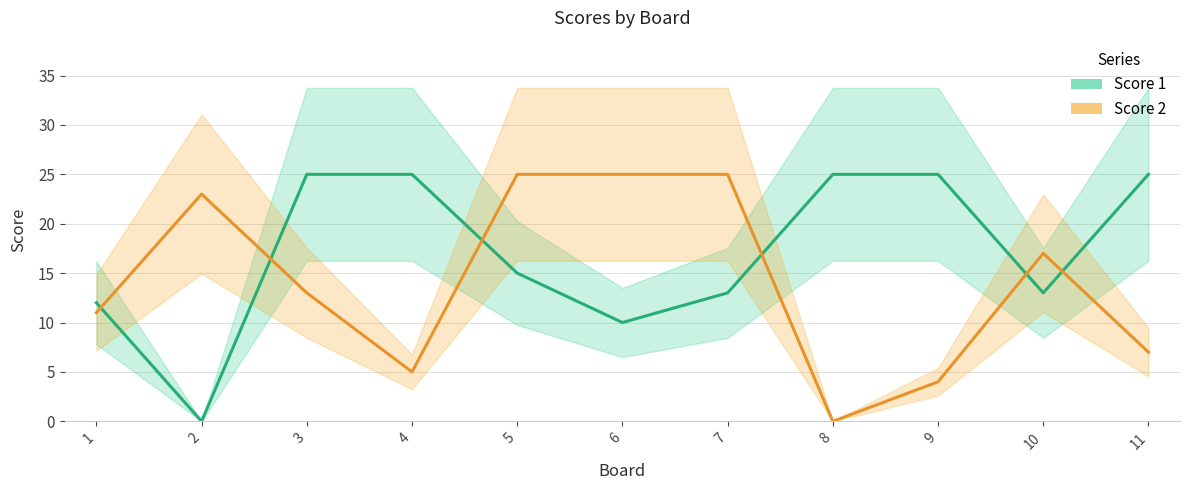

After their last crossing, which series has the higher values: Score 2 or Score 1?

Score 1